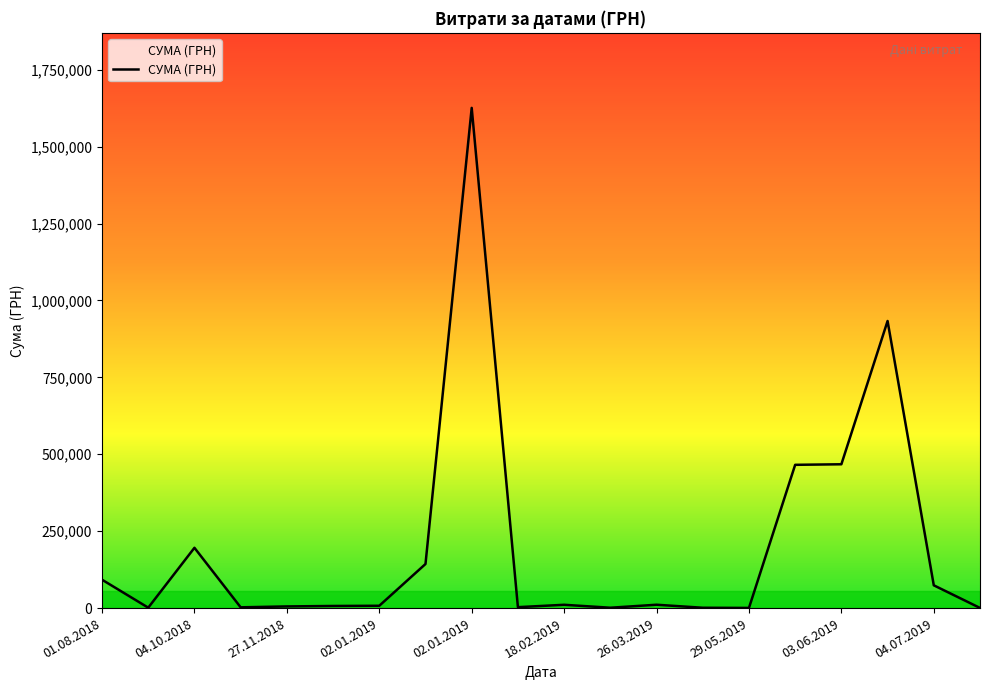

How many lines are shown in the chart?

1